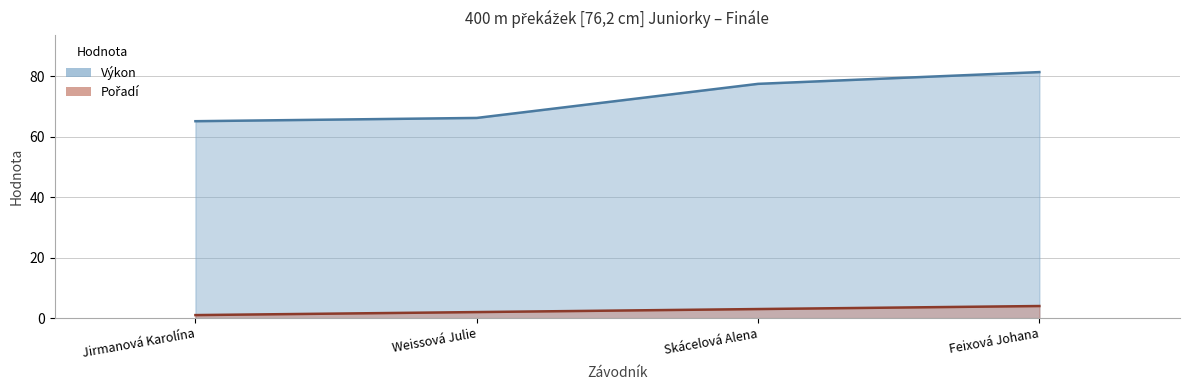

How many distinct data groups are displayed?

2